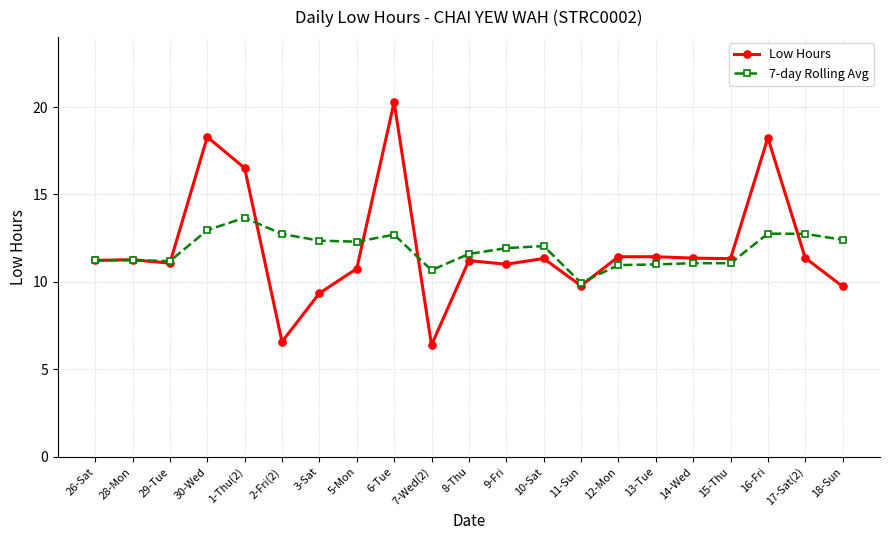

True or false: 7-day Rolling Avg has a value of 12.7 at 2-Fri(2).

True